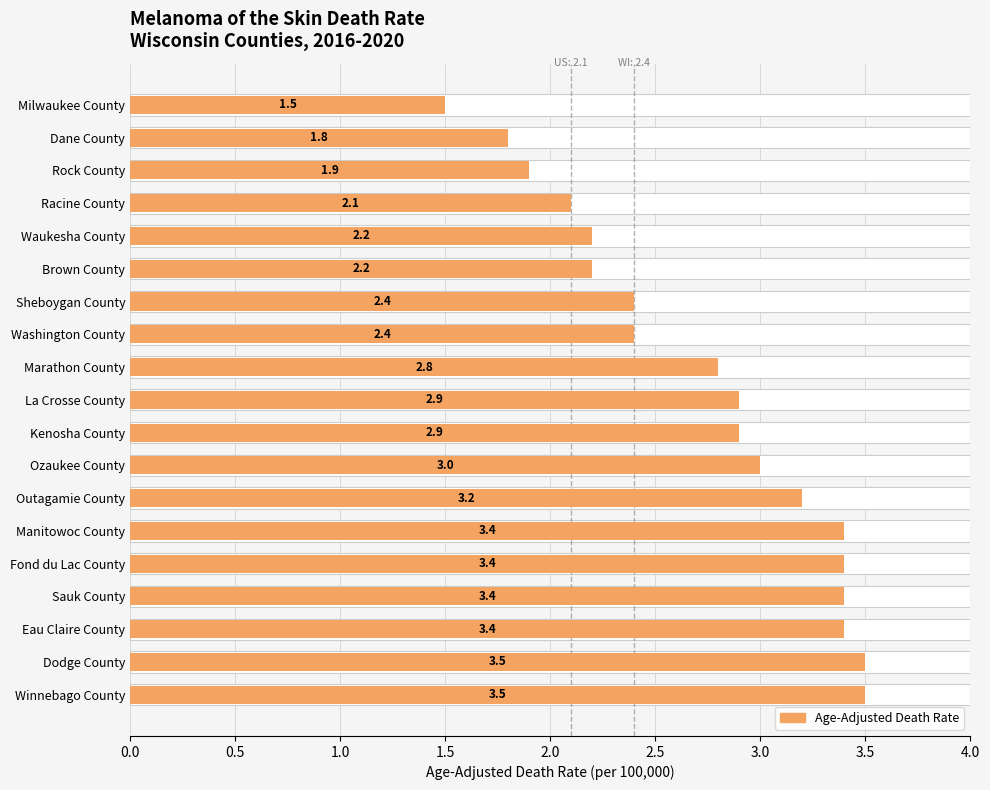

Are the bars grouped side by side (vs. stacked)?

No